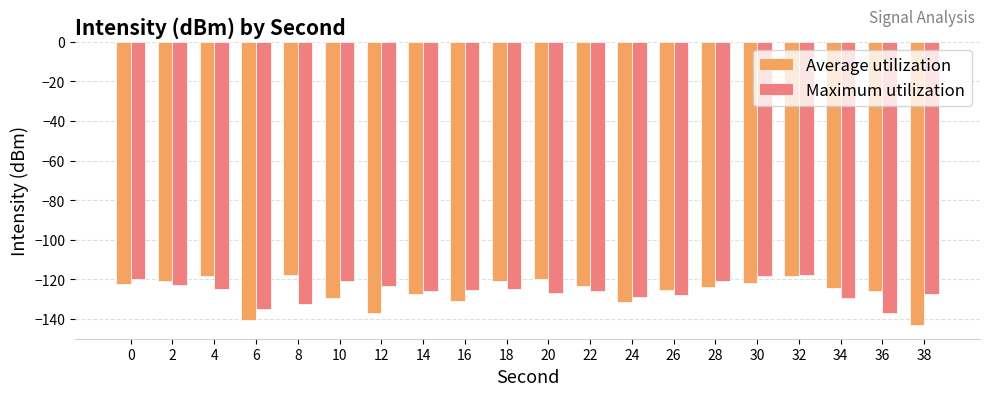

What is the difference between the highest and lowest values at 28?

3.4